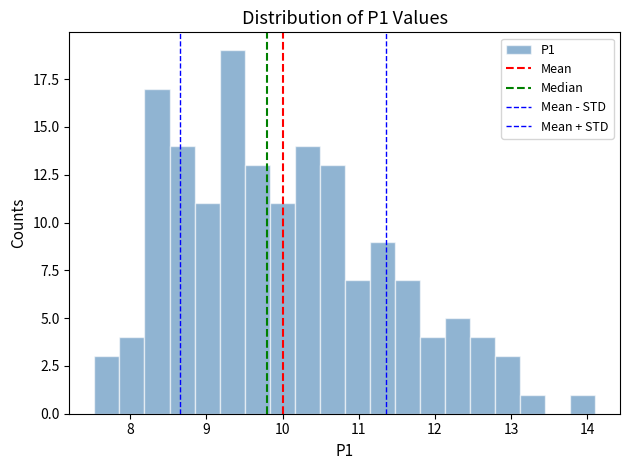

Read against the x-axis, roughly where is the centre of the tallest bar?

9.3